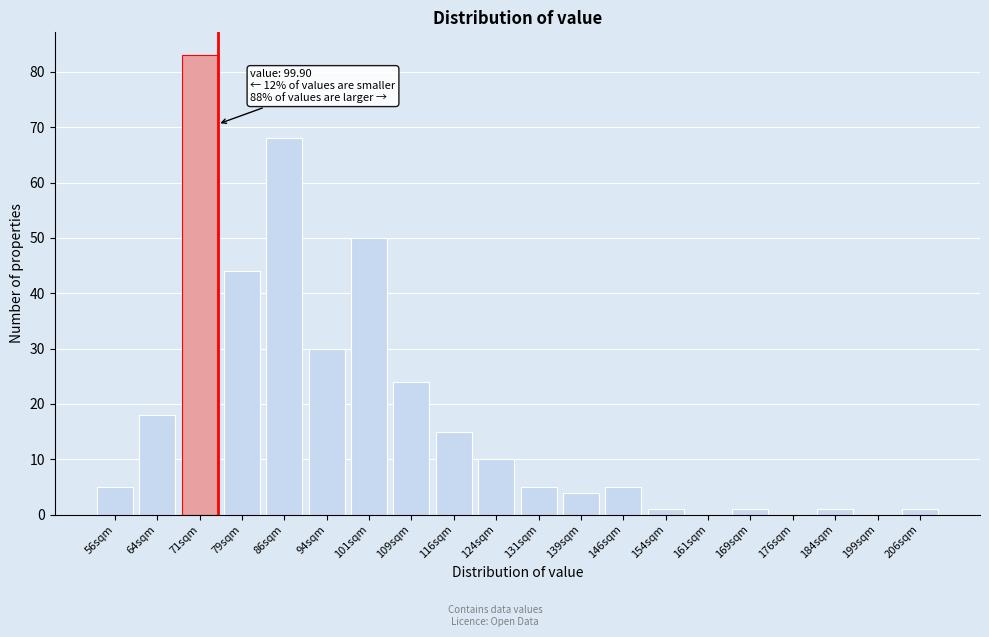

Reading left to right, transcribe all the data shown in this chart.

56sqm=5	64sqm=18	71sqm=83	79sqm=44	86sqm=68	94sqm=30	101sqm=50	109sqm=24	116sqm=15	124sqm=10	131sqm=5	139sqm=4	146sqm=5	154sqm=1	161sqm=0	169sqm=1	176sqm=0	184sqm=1	199sqm=0	206sqm=1